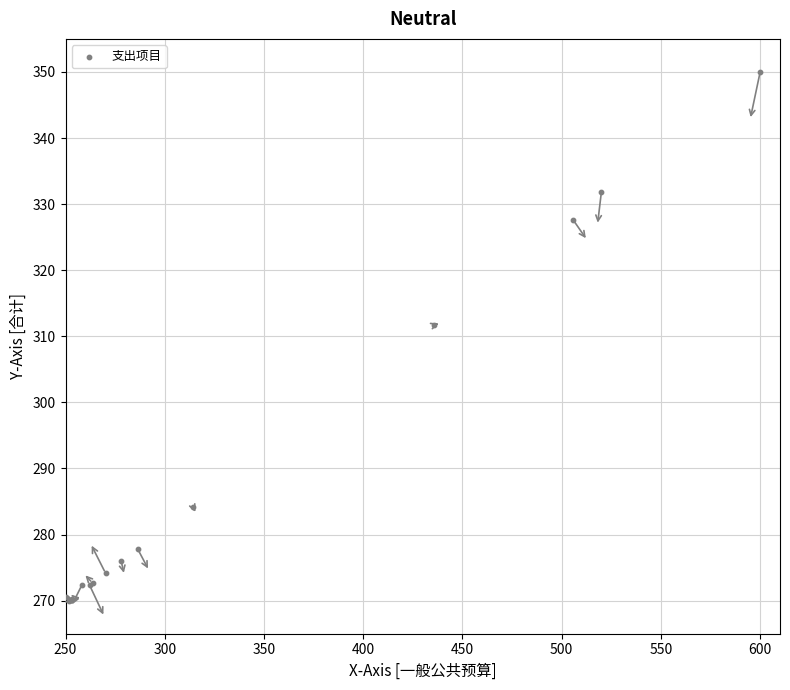

What Y value in the scatter plot is closest to 310?

311.7